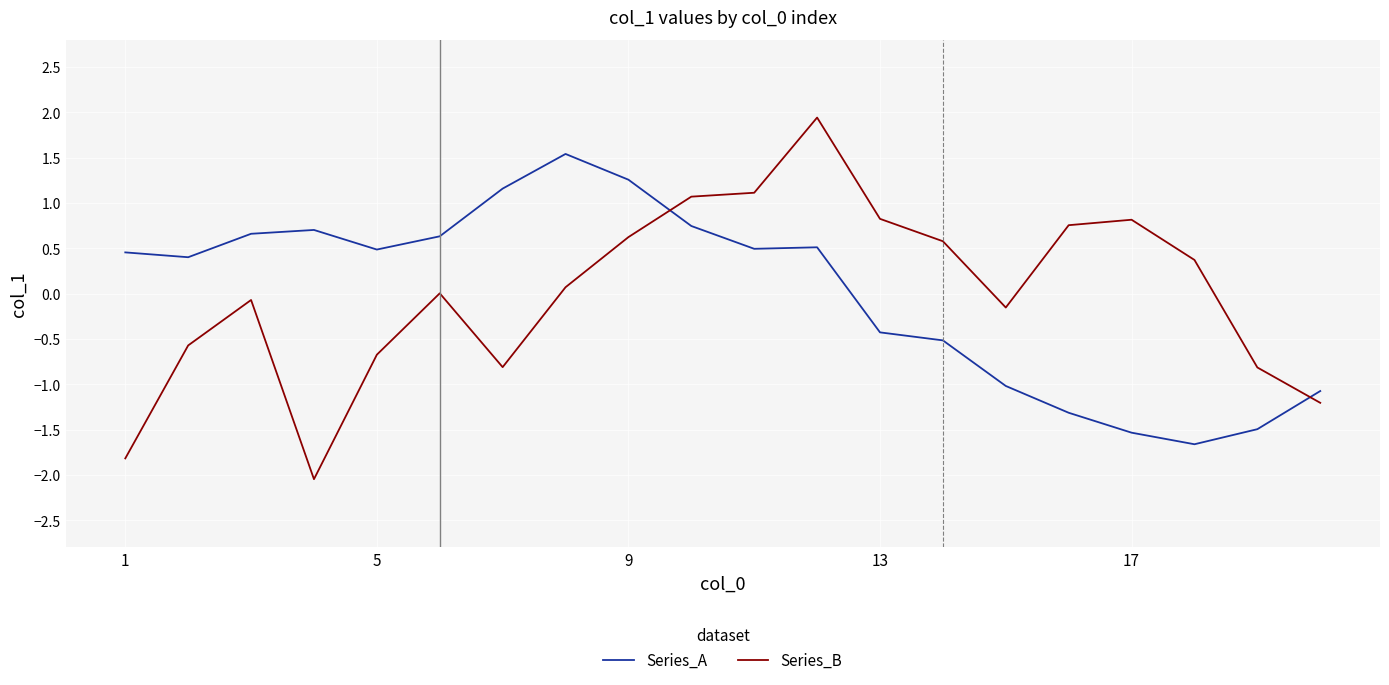

What is the minimum value shown in the chart?

-2.0